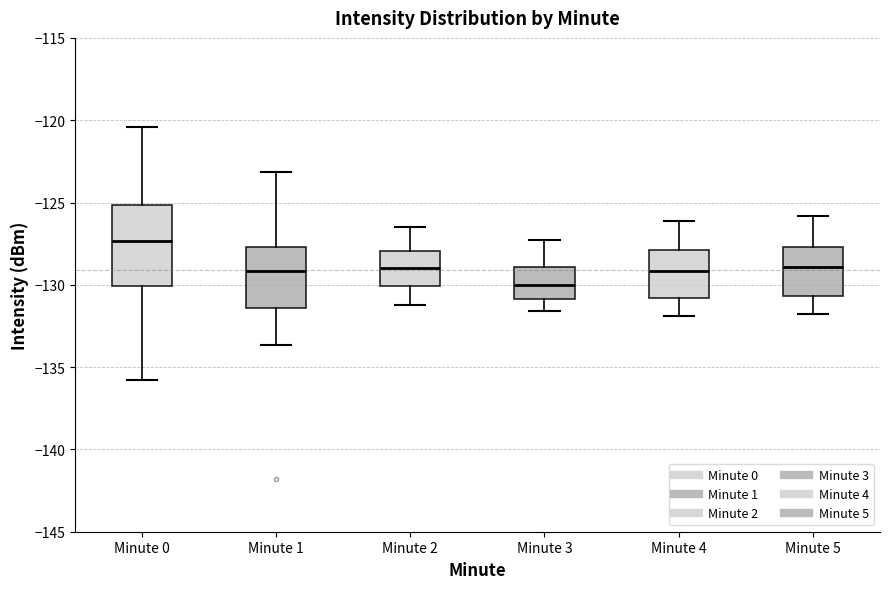

Reading left to right, read every box against the y-axis: the position of its median line, the range the box covers, and the ends of its whiskers. The values are not printed on the chart, so give them approximately, as read against the axis.

Minute 0: median -127.5, box -130.0 to -125.0, whiskers -136.0 to -120.5
Minute 1: median -129.0, box -131.5 to -127.5, whiskers -133.5 to -123.0
Minute 2: median -129.0, box -130.0 to -128.0, whiskers -131.0 to -126.5
Minute 3: median -130.0, box -131.0 to -129.0, whiskers -131.5 to -127.5
Minute 4: median -129.0, box -131.0 to -128.0, whiskers -132.0 to -126.0
Minute 5: median -129.0, box -130.5 to -127.5, whiskers -132.0 to -126.0